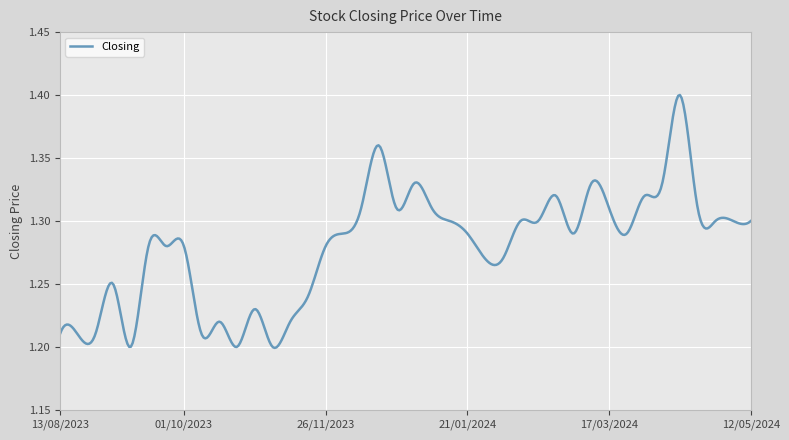

Does the chart have visible grid lines?

Yes